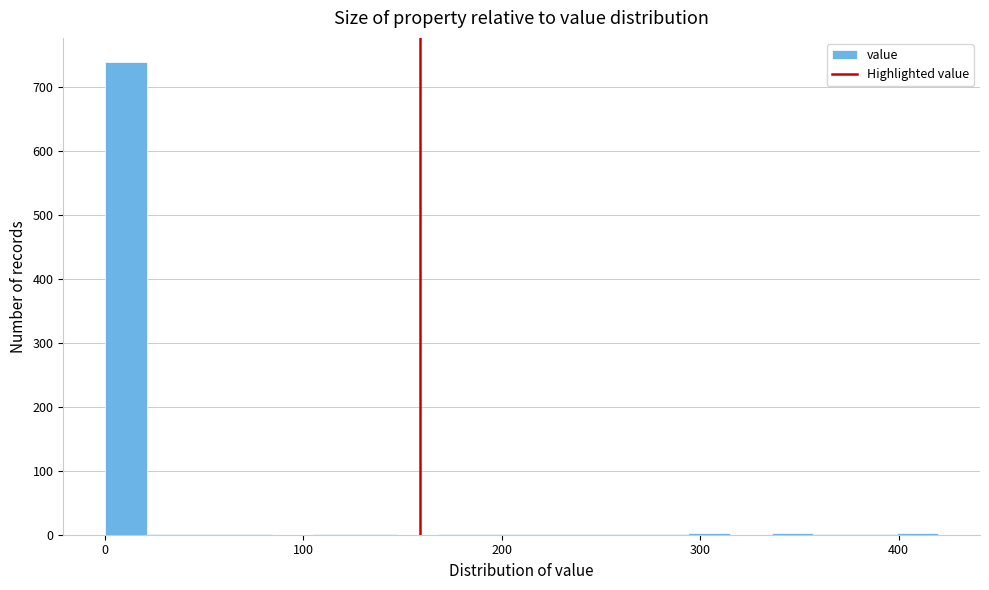

Read against the x-axis, roughly where is the centre of the tallest bar?

10